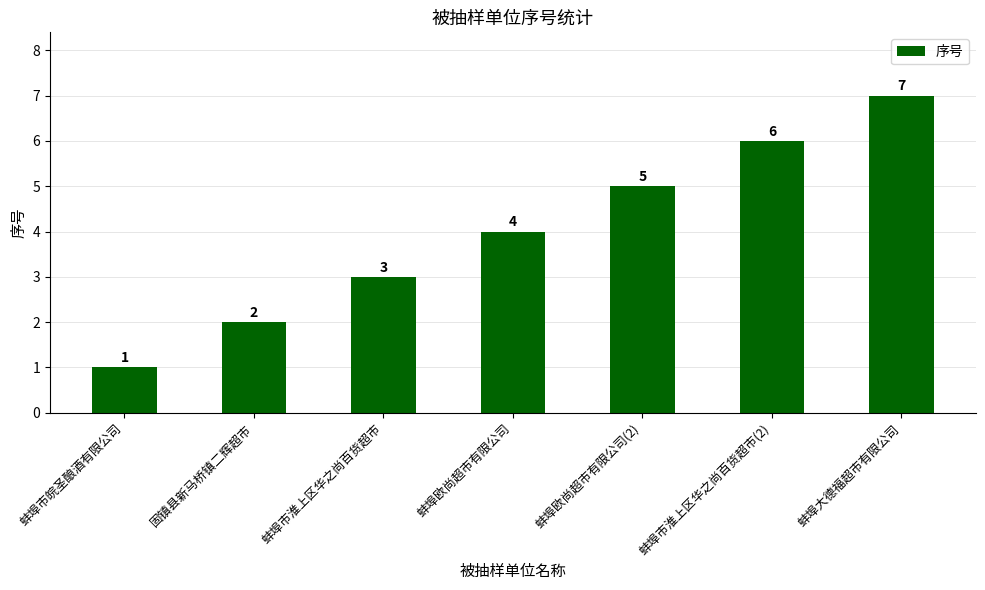

Reading right to left, list all the values displayed in this chart.

蚌埠大德福超市有限公司=7	蚌埠市淮上区华之尚百货超市(2)=6	蚌埠欧尚超市有限公司(2)=5	蚌埠欧尚超市有限公司=4	蚌埠市淮上区华之尚百货超市=3	固镇县新马桥镇二辉超市=2	蚌埠市皖圣酿酒有限公司=1